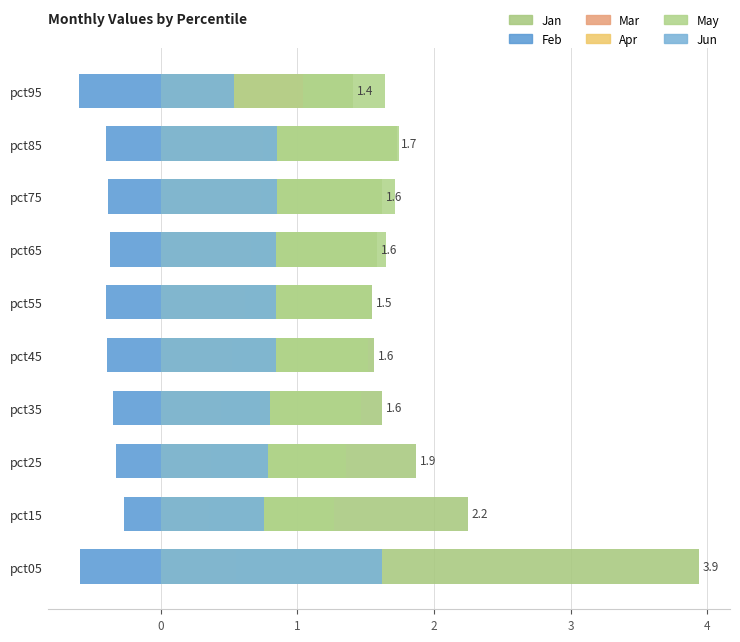

True or false: Jan has a value of 1.1 at pct35.

False